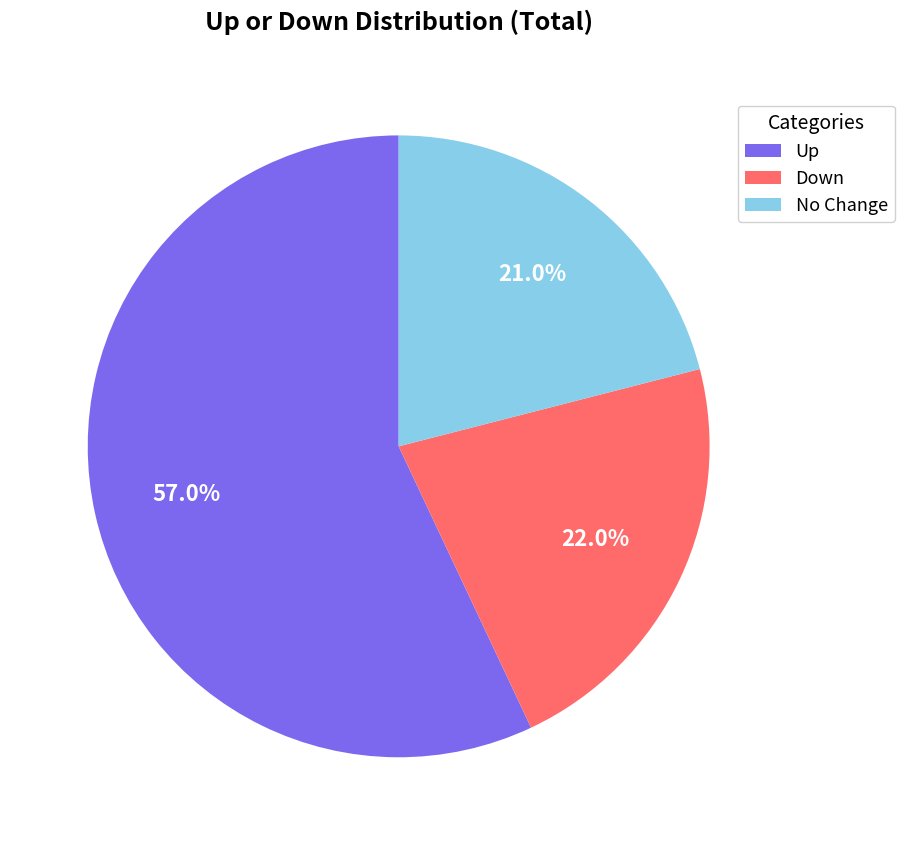

Which has a higher value, Up or Down?

Up